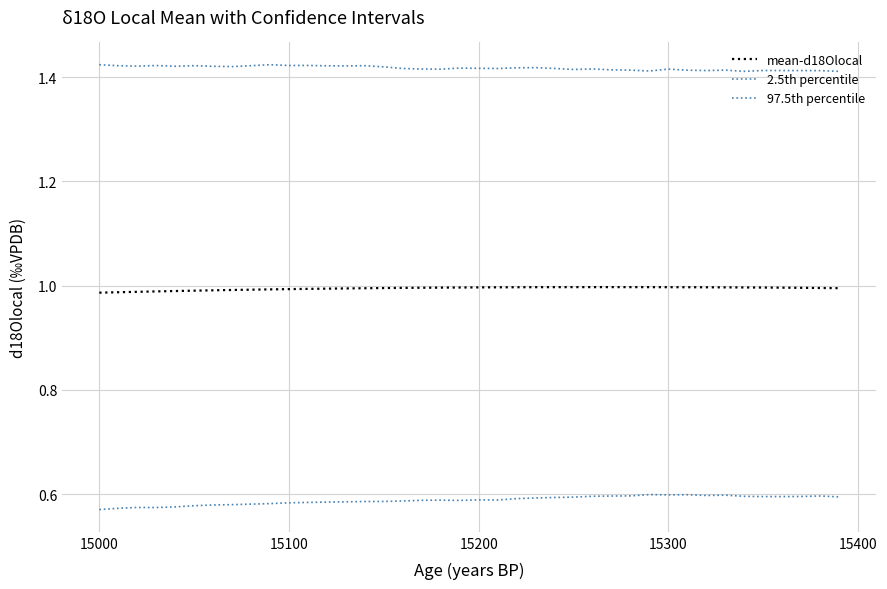

True or false: 97.5th percentile and mean-d18Olocal intersect in this chart.

False